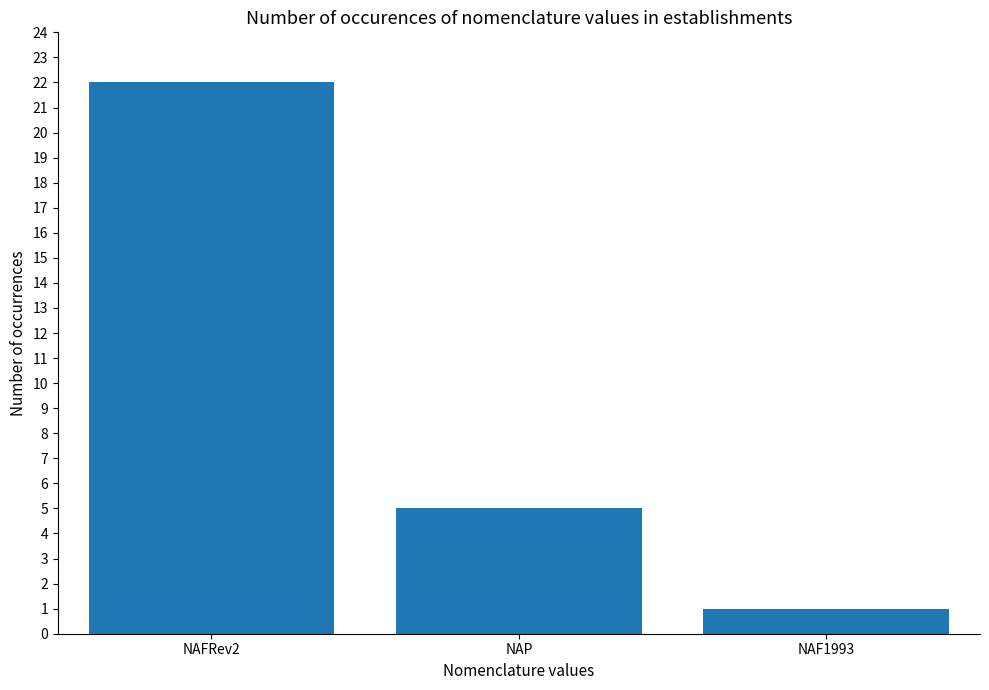

What is the sum of the values at NAP and NAFRev2?

27